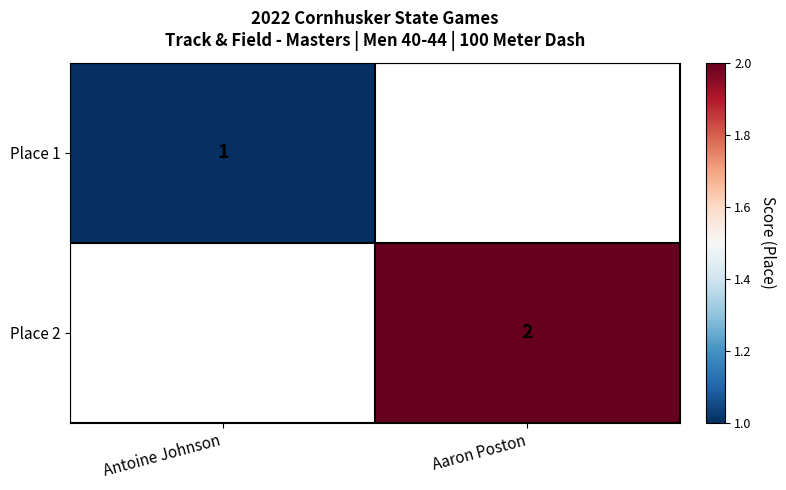

True or false: Place 1 has a value of 1.4 at Antoine Johnson.

False